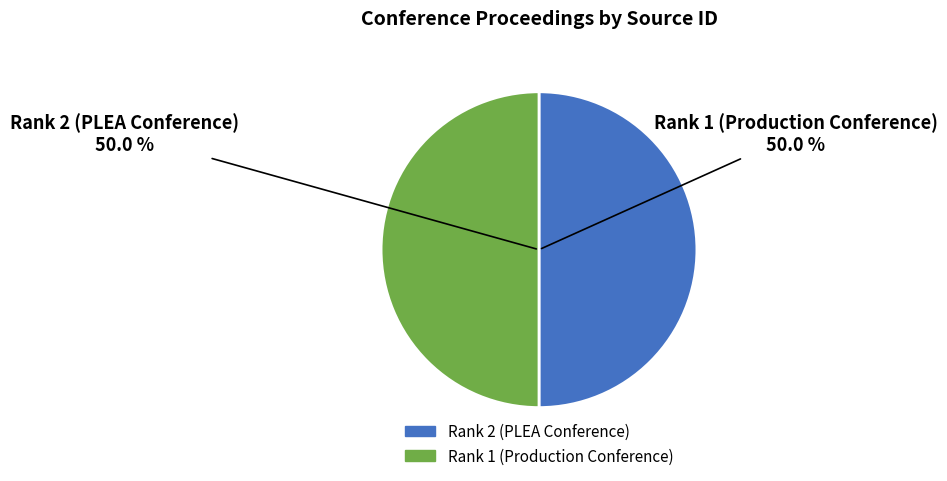

What percentage is NOT represented by Rank 2 (PLEA Conference)?

50.0%